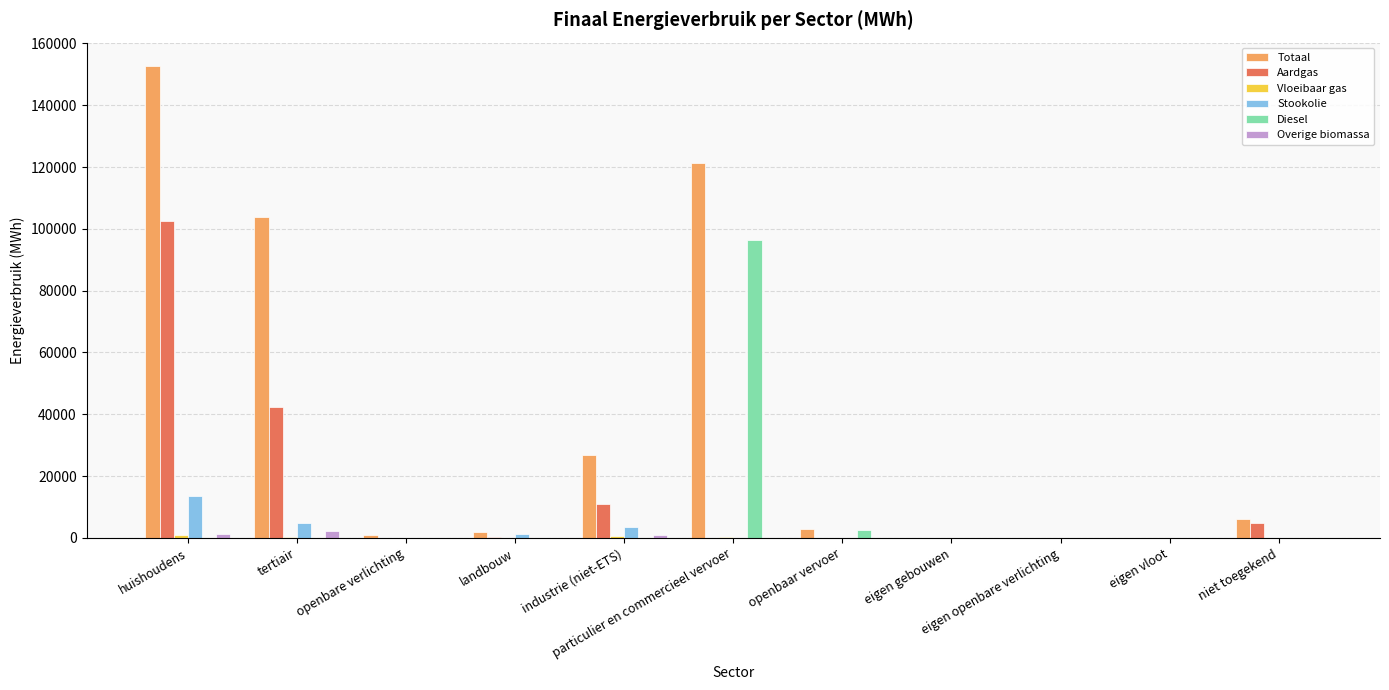

What is the sum of the Totaal values at niet toegekend and eigen gebouwen?

6156.0